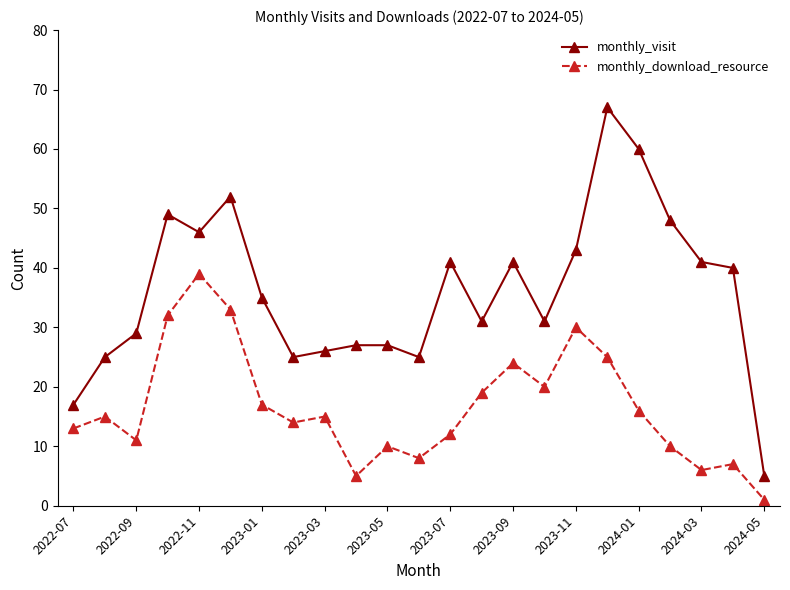

Which series has the largest total across all categories?

monthly_visit